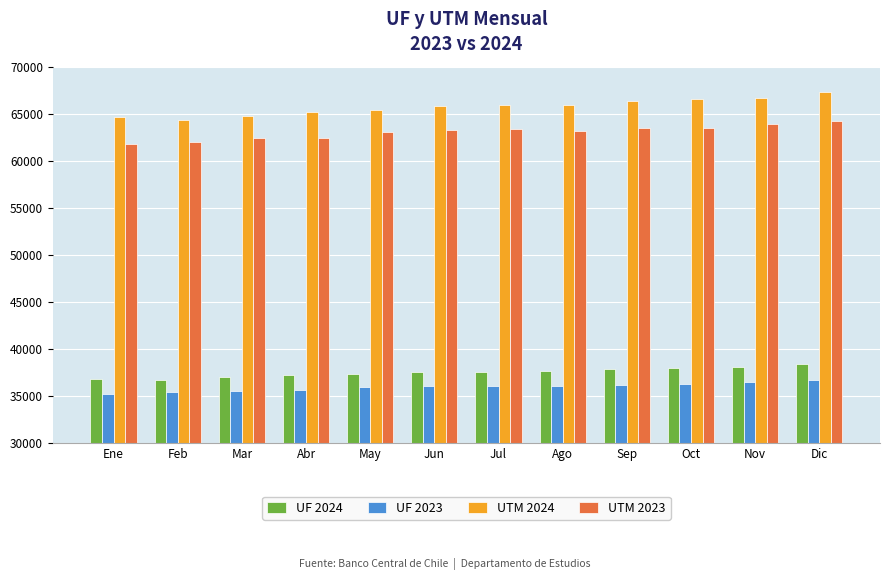

Which category has the highest value in the UTM 2024 series?

Dic